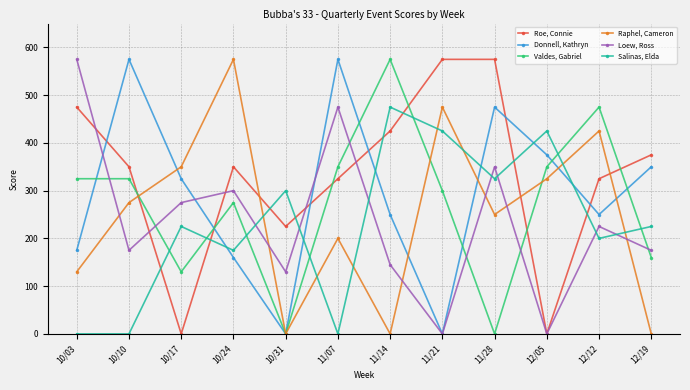

At 12/12, list the series in order from smallest to largest.

Salinas, Elda, Loew, Ross, Donnell, Kathryn, Roe, Connie, Raphel, Cameron, Valdes, Gabriel